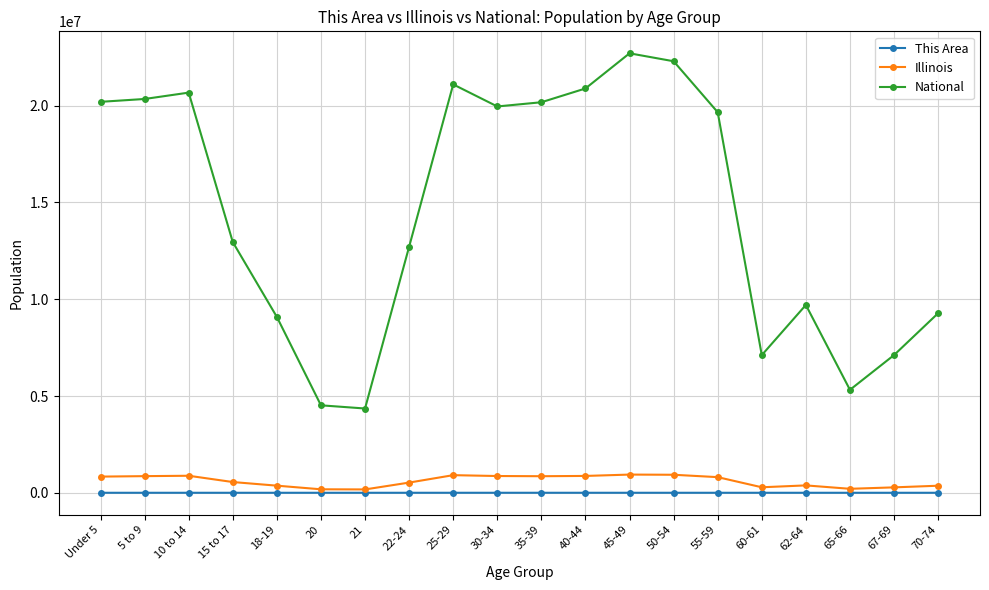

At 60-61, list the series in order from largest to smallest.

National, Illinois, This Area